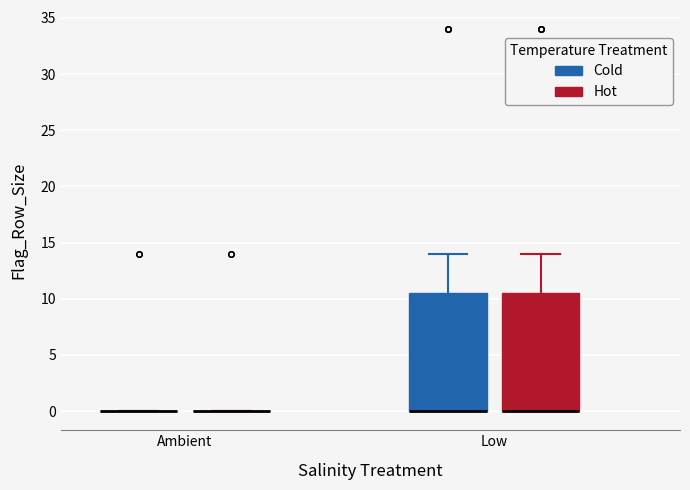

Where does the upper whisker of the box for Low (Cold) end on the y-axis? The values are not printed on the chart, so give them approximately, as read against the axis.

14.0